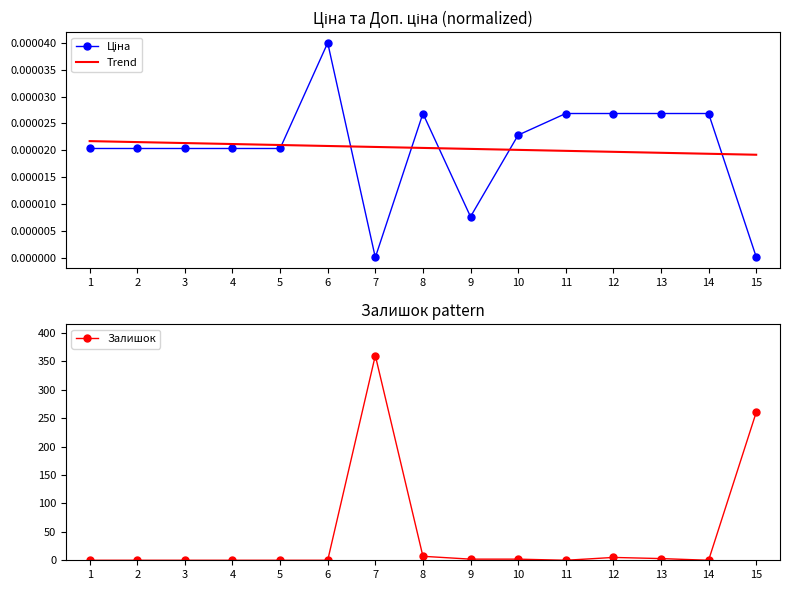

The Залишок series shows 0.0 at 4. True or false?

True